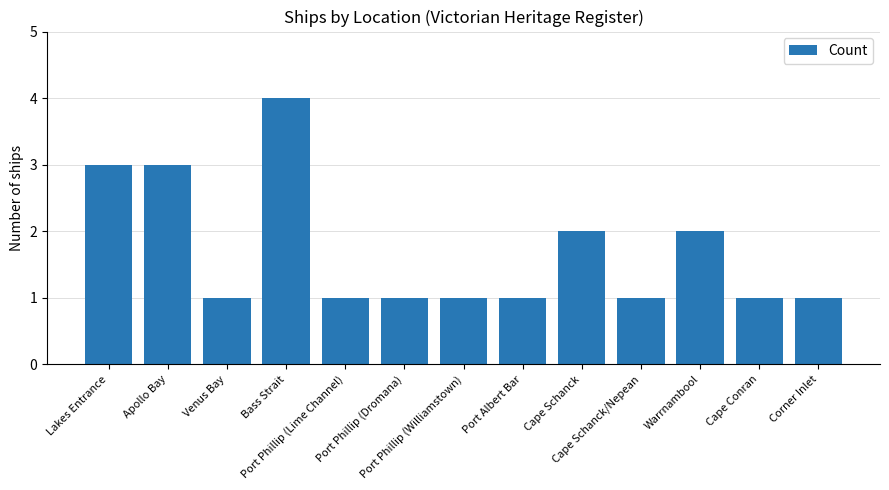

The value at Venus Bay is 2. True or false?

False